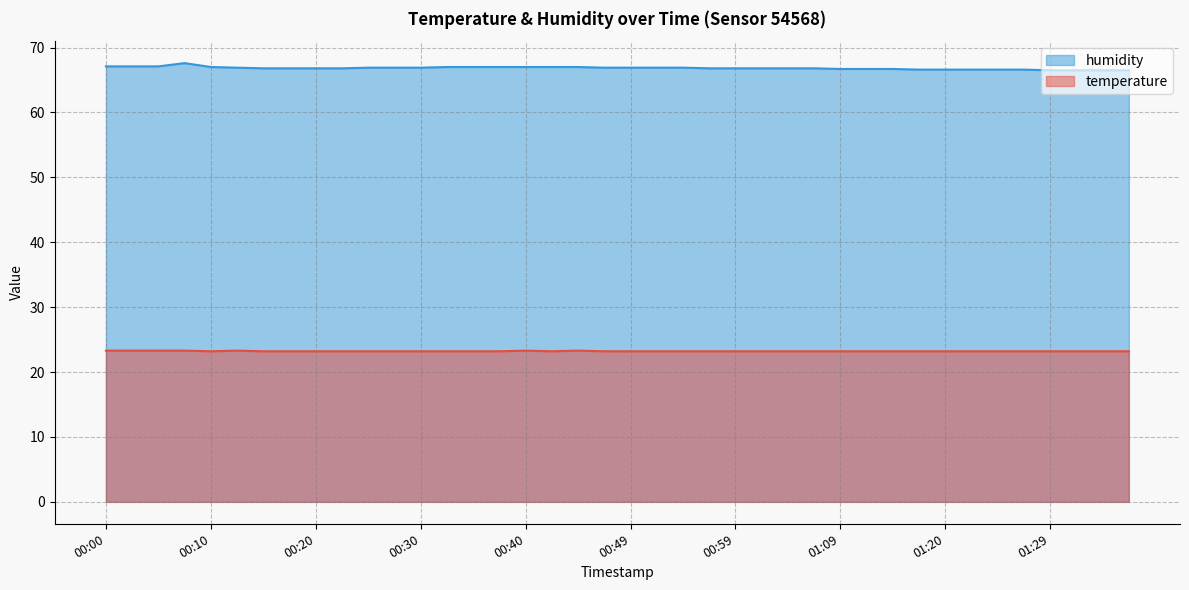

List the labels in order of humidity value, smallest first.

01:29, 01:32, 01:35, 01:37, 01:17, 01:20, 01:22, 01:25, 01:27, 01:09, 01:12, 01:14, 00:15, 00:17, 00:20, 00:22, 00:57, 00:59, 01:02, 01:04, 01:07, 00:13, 00:25, 00:27, 00:30, 00:47, 00:49, 00:52, 00:54, 00:10, 00:32, 00:35, 00:37, 00:40, 00:42, 00:44, 00:00, 00:03, 00:05, 00:08